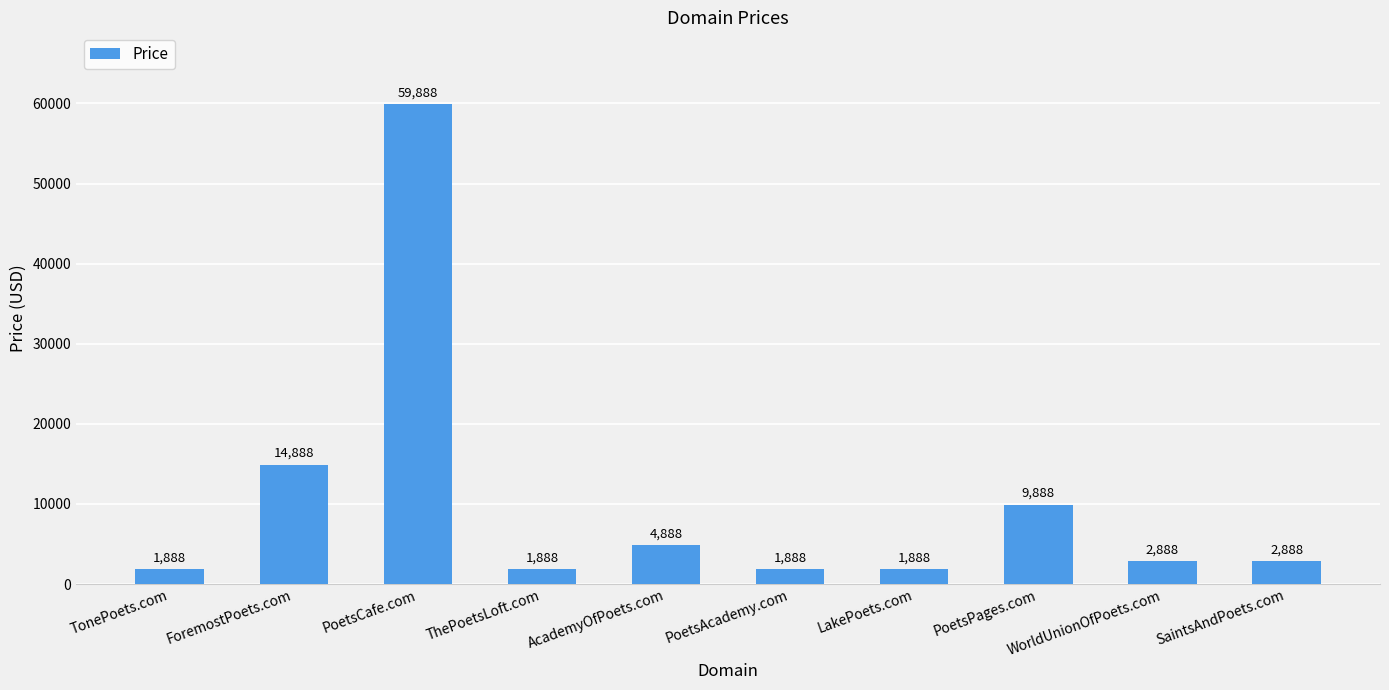

How many distinct data groups are displayed?

1